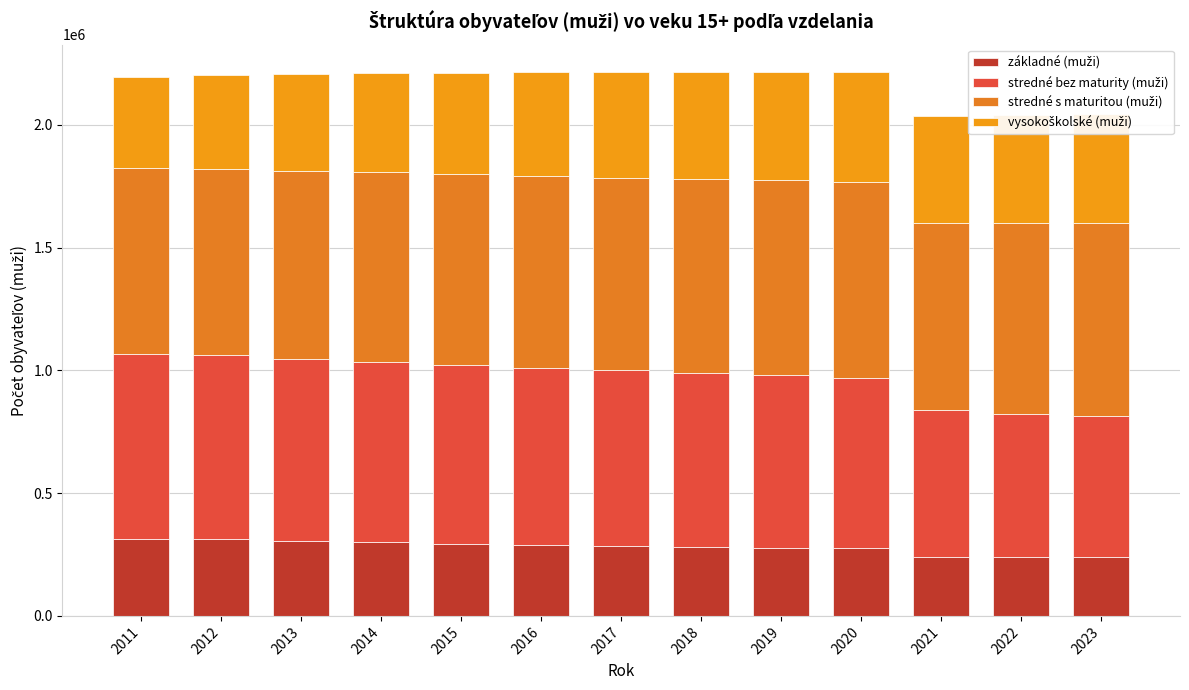

Count the number of categories in the chart.

13